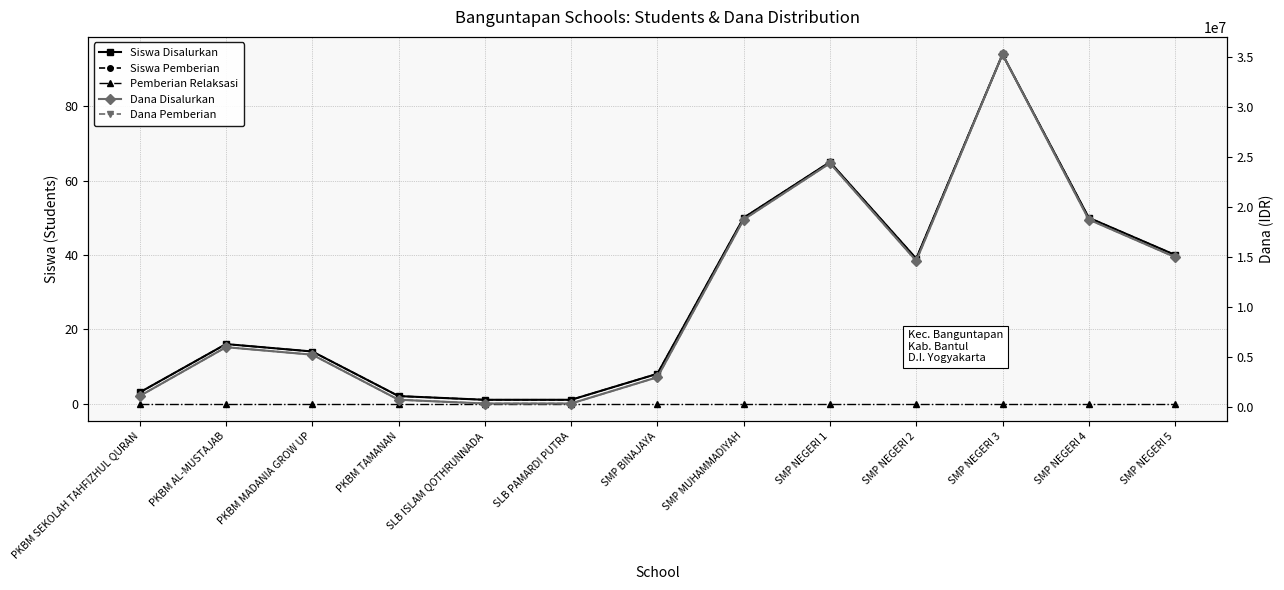

Reading left to right, extract all data points from this chart.

Siswa Disalurkan: PKBM SEKOLAH TAHFIZHUL QURAN=3	PKBM AL-MUSTAJAB=16	PKBM MADANIA GROW UP=14	PKBM TAMANAN=2	SLB ISLAM QOTHRUNNADA=1	SLB PAMARDI PUTRA=1	SMP BINAJAYA=8	SMP MUHAMMADIYAH=50	SMP NEGERI 1=65	SMP NEGERI 2=39	SMP NEGERI 3=94	SMP NEGERI 4=50	SMP NEGERI 5=40
Siswa Pemberian: PKBM SEKOLAH TAHFIZHUL QURAN=3	PKBM AL-MUSTAJAB=16	PKBM MADANIA GROW UP=14	PKBM TAMANAN=2	SLB ISLAM QOTHRUNNADA=1	SLB PAMARDI PUTRA=1	SMP BINAJAYA=8	SMP MUHAMMADIYAH=50	SMP NEGERI 1=65	SMP NEGERI 2=39	SMP NEGERI 3=94	SMP NEGERI 4=50	SMP NEGERI 5=40
Pemberian Relaksasi: PKBM SEKOLAH TAHFIZHUL QURAN=0	PKBM AL-MUSTAJAB=0	PKBM MADANIA GROW UP=0	PKBM TAMANAN=0	SLB ISLAM QOTHRUNNADA=0	SLB PAMARDI PUTRA=0	SMP BINAJAYA=0	SMP MUHAMMADIYAH=0	SMP NEGERI 1=0	SMP NEGERI 2=0	SMP NEGERI 3=0	SMP NEGERI 4=0	SMP NEGERI 5=0
Dana Disalurkan: PKBM SEKOLAH TAHFIZHUL QURAN=1125000	PKBM AL-MUSTAJAB=6000000	PKBM MADANIA GROW UP=5250000	PKBM TAMANAN=750000	SLB ISLAM QOTHRUNNADA=375000	SLB PAMARDI PUTRA=375000	SMP BINAJAYA=3000000	SMP MUHAMMADIYAH=18750000	SMP NEGERI 1=24375000	SMP NEGERI 2=14625000	SMP NEGERI 3=35250000	SMP NEGERI 4=18750000	SMP NEGERI 5=15000000
Dana Pemberian: PKBM SEKOLAH TAHFIZHUL QURAN=1125000	PKBM AL-MUSTAJAB=6000000	PKBM MADANIA GROW UP=5250000	PKBM TAMANAN=750000	SLB ISLAM QOTHRUNNADA=375000	SLB PAMARDI PUTRA=375000	SMP BINAJAYA=3000000	SMP MUHAMMADIYAH=18750000	SMP NEGERI 1=24375000	SMP NEGERI 2=14625000	SMP NEGERI 3=35250000	SMP NEGERI 4=18750000	SMP NEGERI 5=15000000